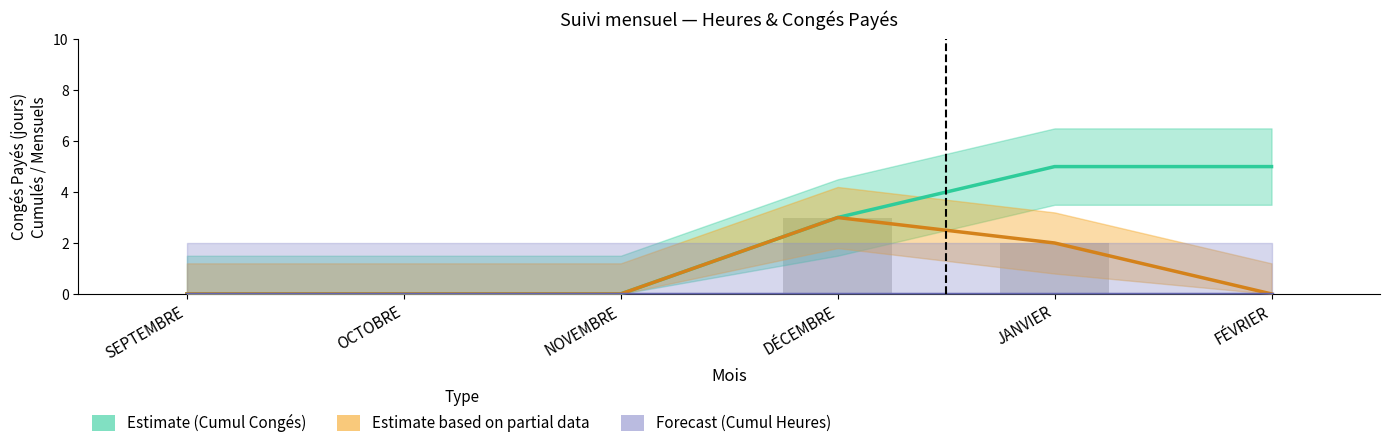

Which series has the largest range (max minus min)?

Estimate (Cumul Congés)